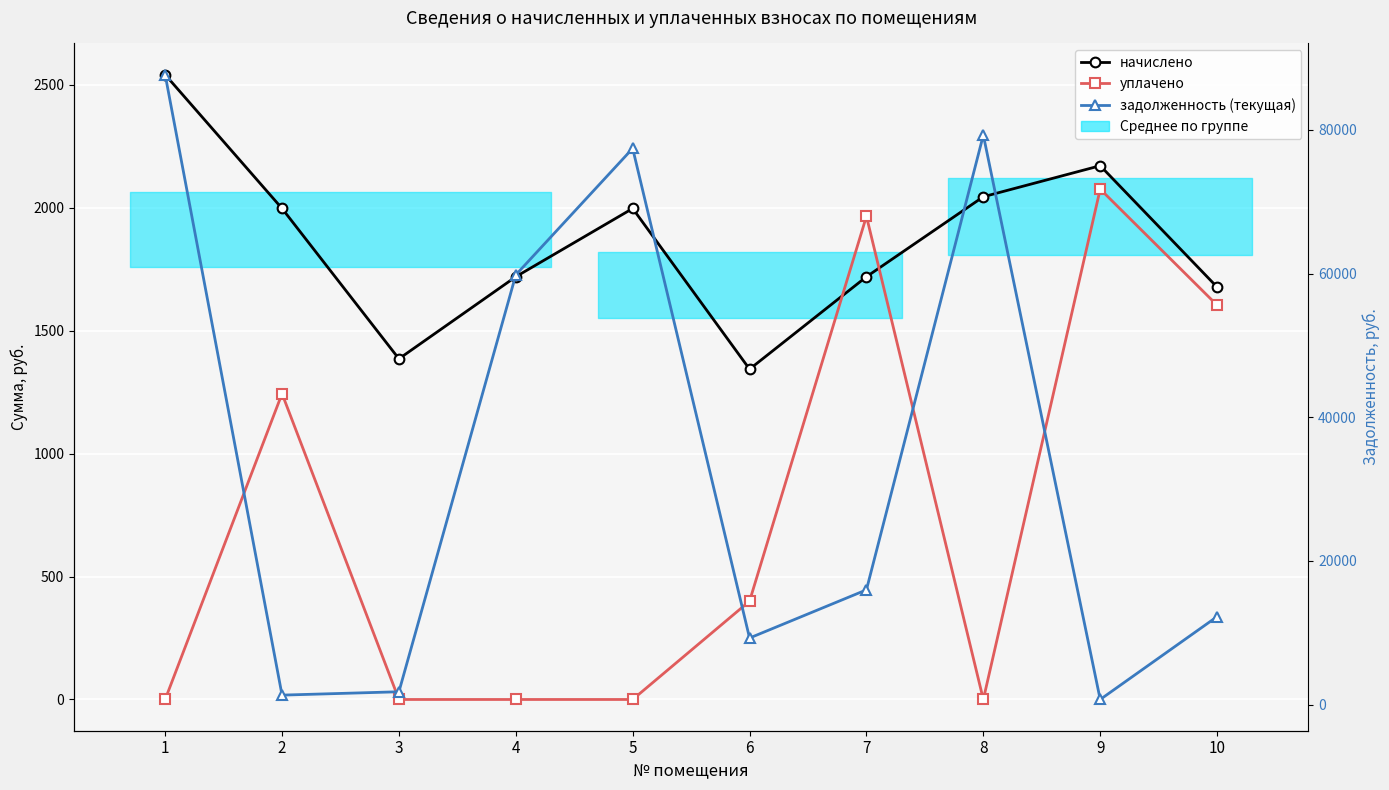

Which has a higher value, 2 or 5?

2